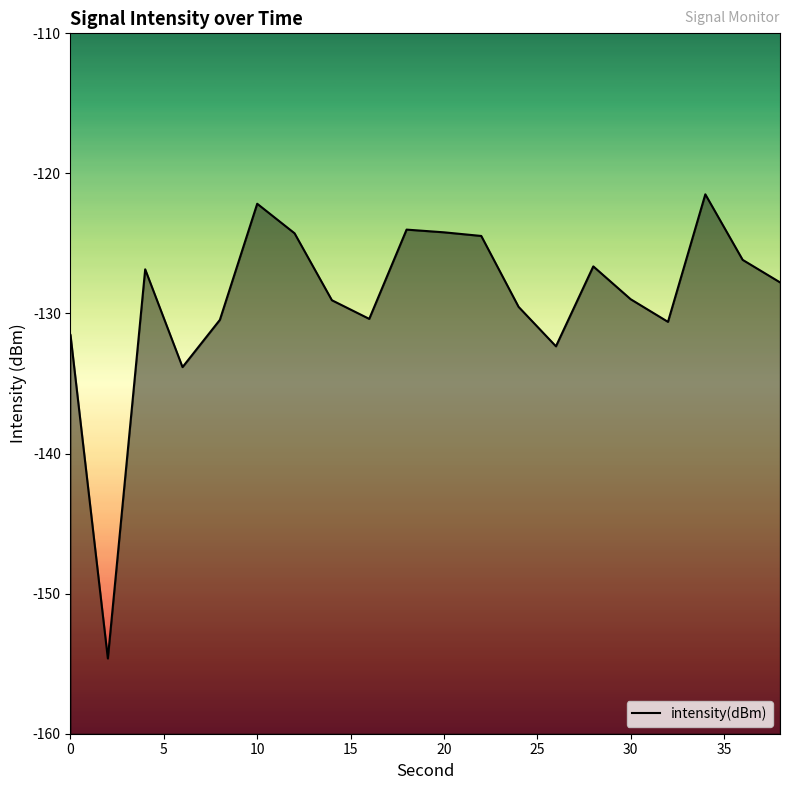

Does the chart display data point markers on the line(s)?

No